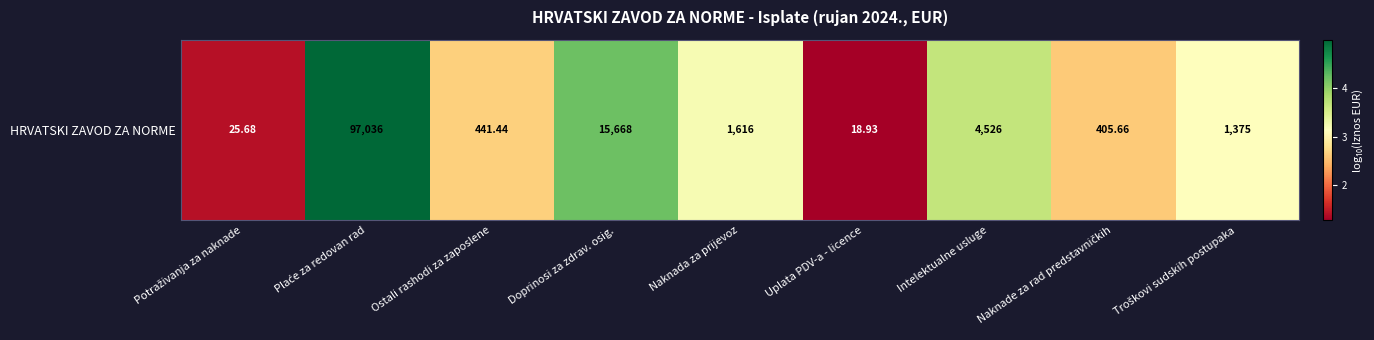

Between Ostali rashodi za zaposlene and Potraživanja za naknade, which is larger?

Ostali rashodi za zaposlene